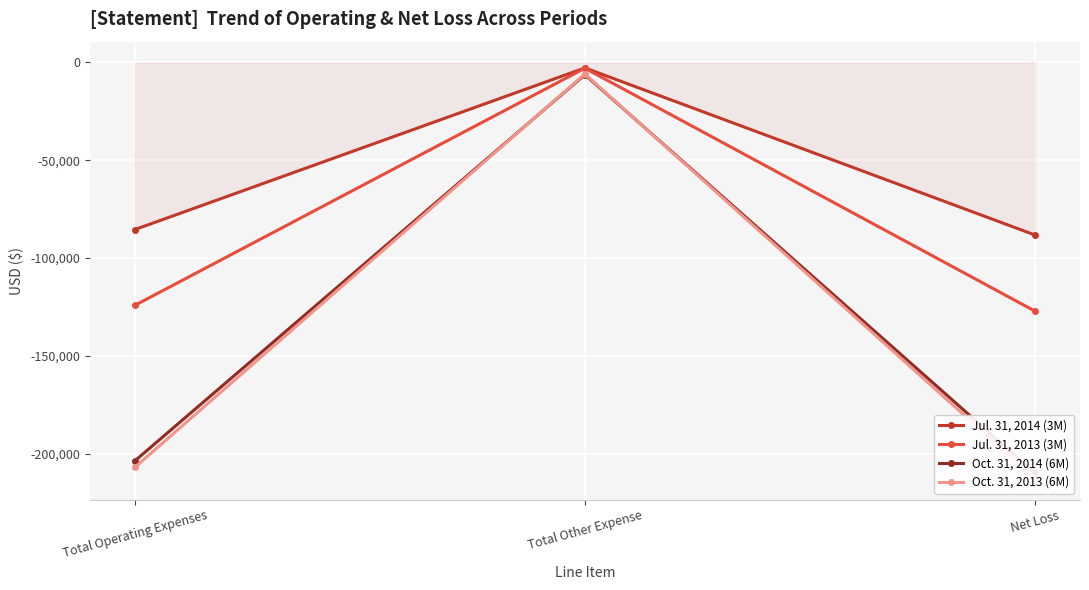

Is the value of Jul. 31, 2013 (3M) at Total Operating Expenses greater than the value of Jul. 31, 2014 (3M) at Net Loss?

No